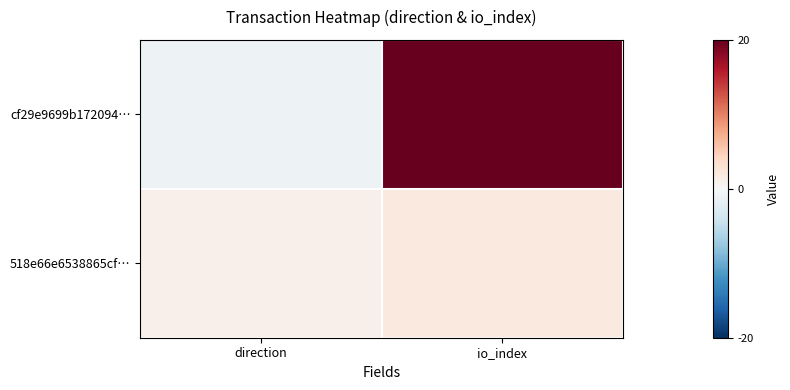

Rank the series by their average value, from highest to lowest.

cf29e9699b172094…, 518e66e6538865cf…